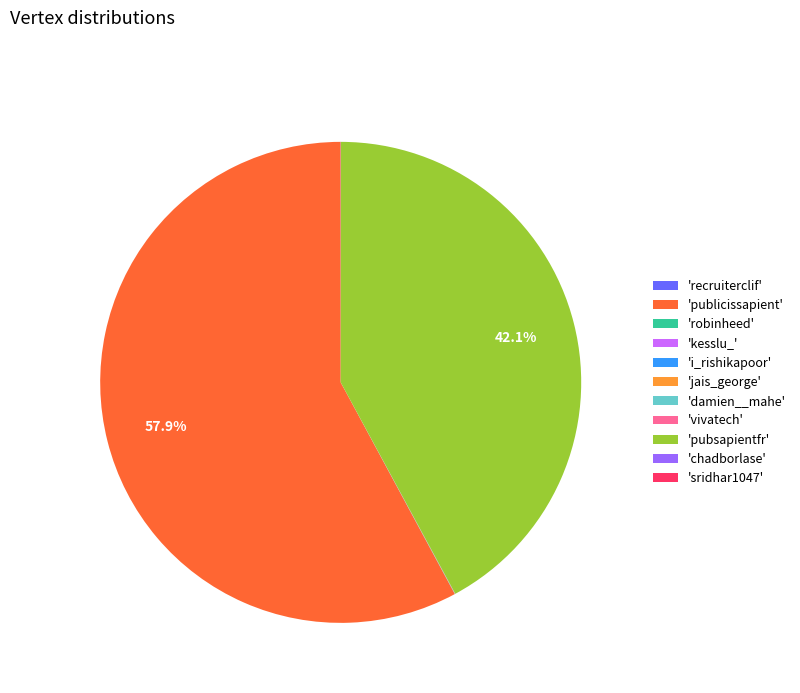

Which slice represents more than half of the pie?

'publicissapient'